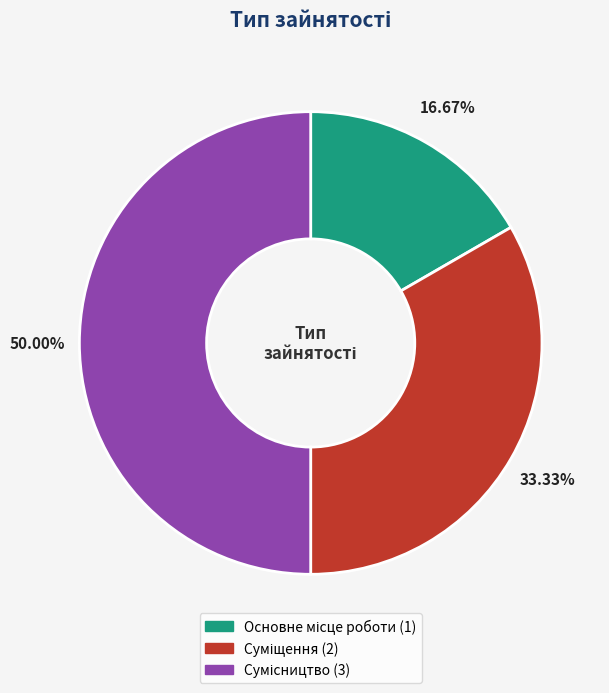

Combined, what portion of the pie is Основне місце роботи and Сумісництво?

66.7%